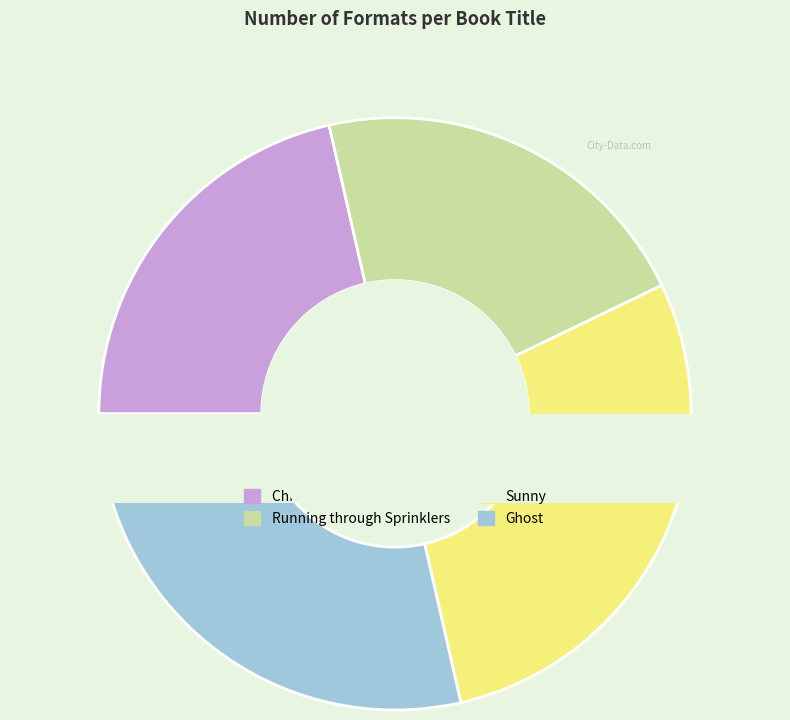

How many slices are in this pie chart?

4